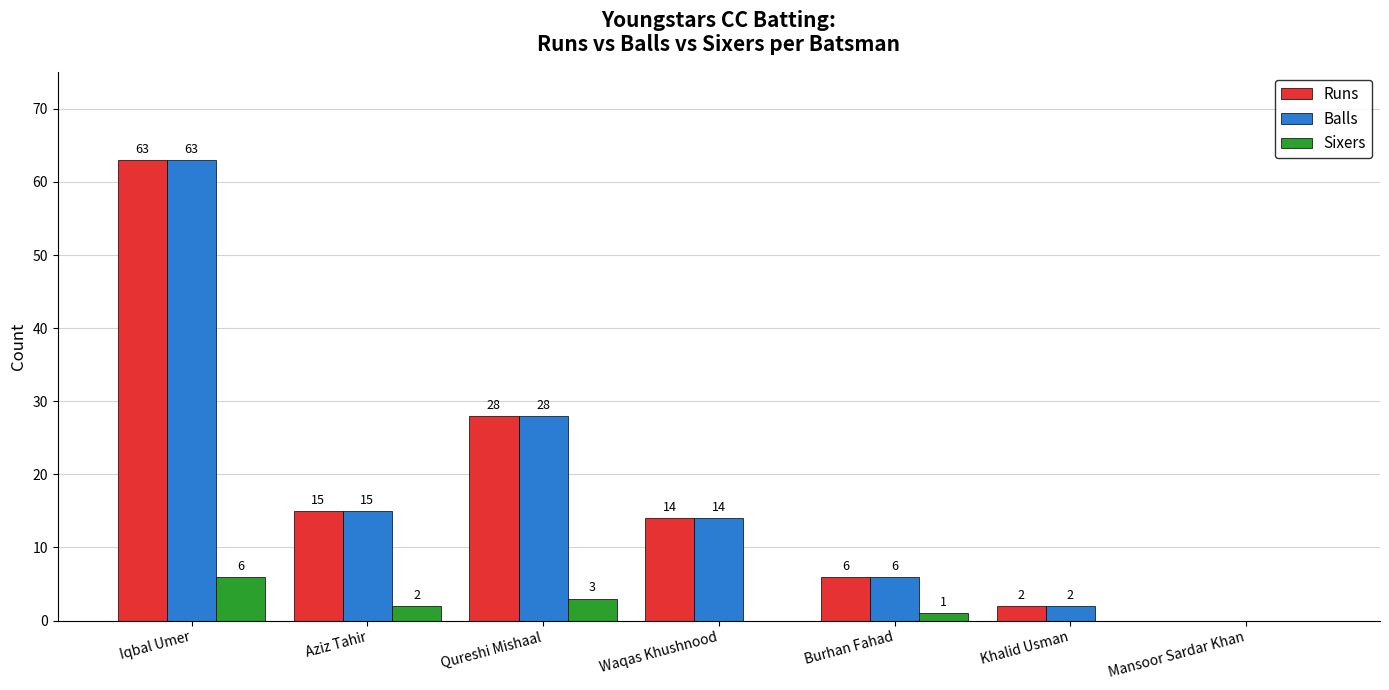

What is the total value across all series at Burhan Fahad?

13